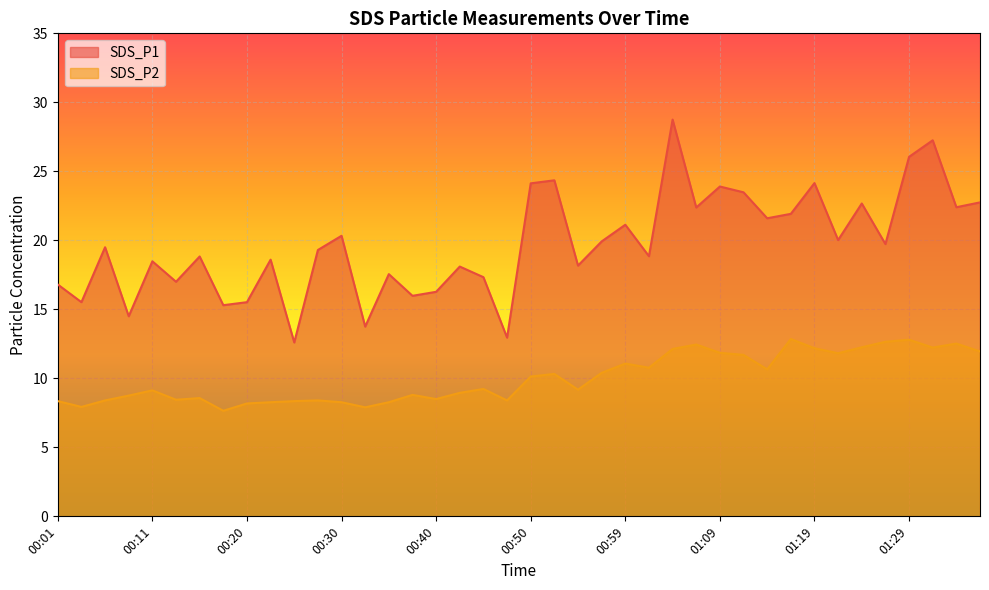

True or false: SDS_P2 and SDS_P1 cross at least once.

False